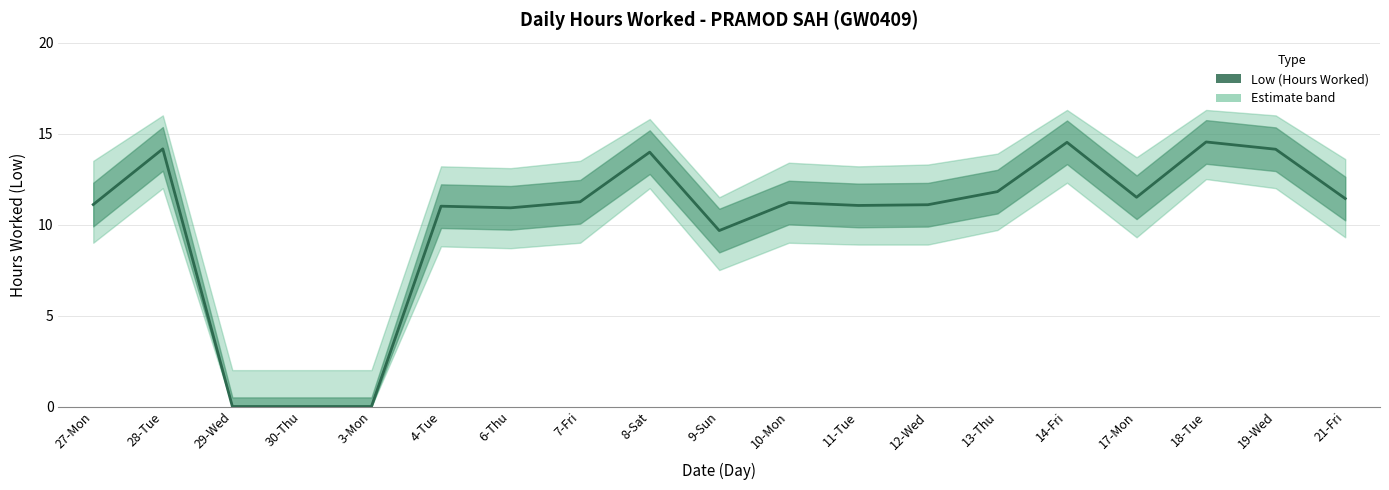

What is the difference between the values at 29-Wed and 9-Sun?

9.7